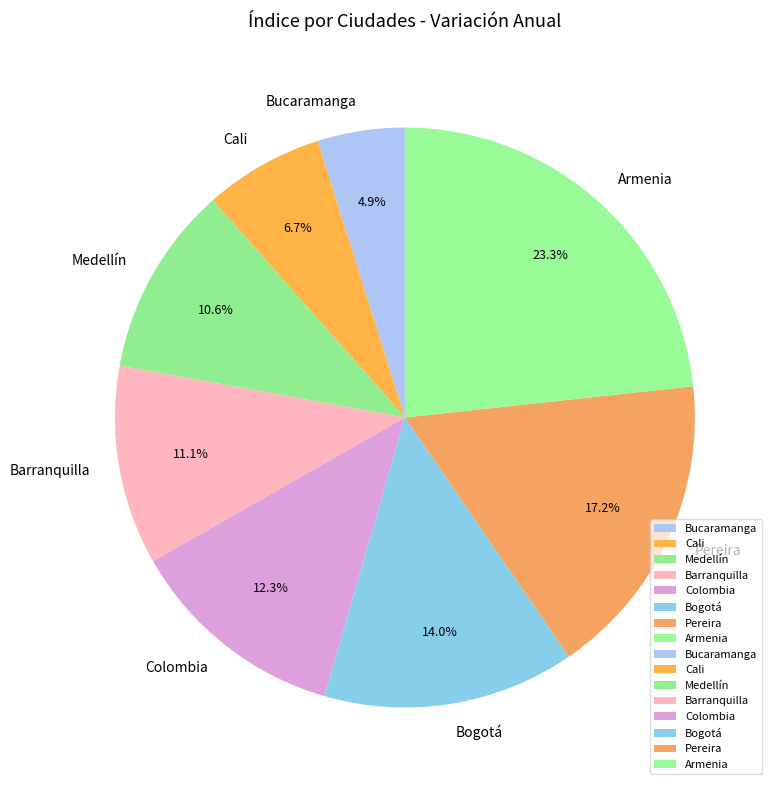

True or false: Armenia accounts for 23% of the total.

True